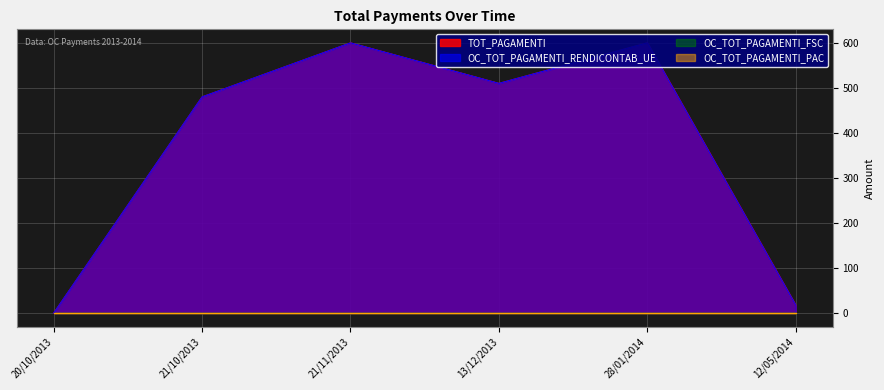

What is the sum of all TOT_PAGAMENTI values?

2207.5